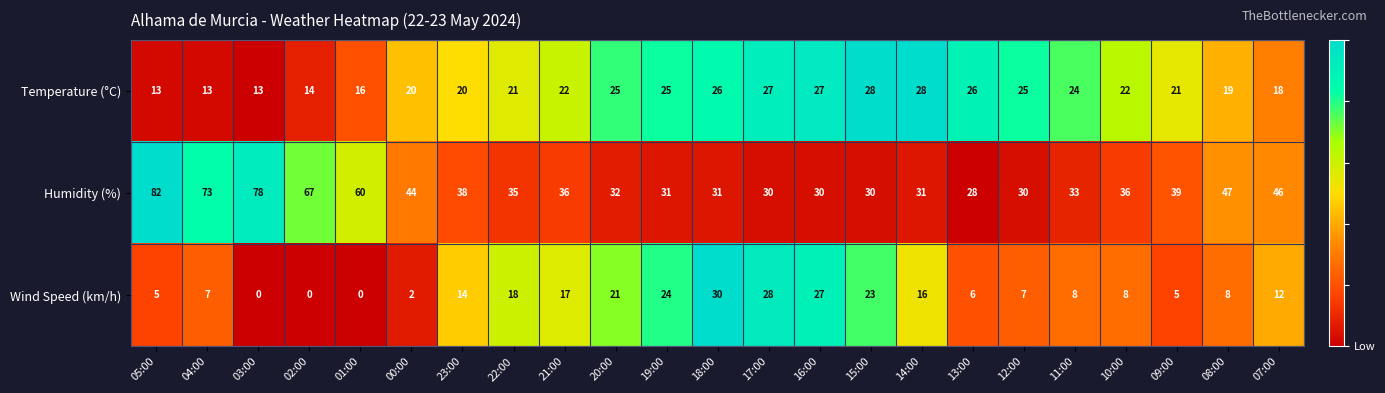

The Wind Speed (km/h) series shows 11 at 12:00. True or false?

False